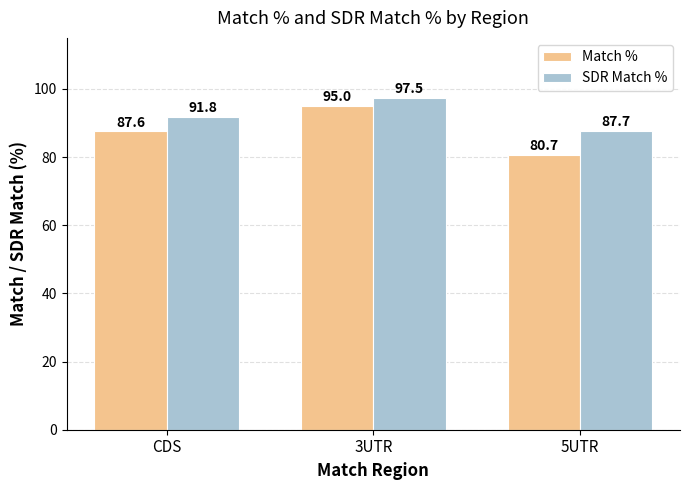

What is the average value of the SDR Match % series?

92.3